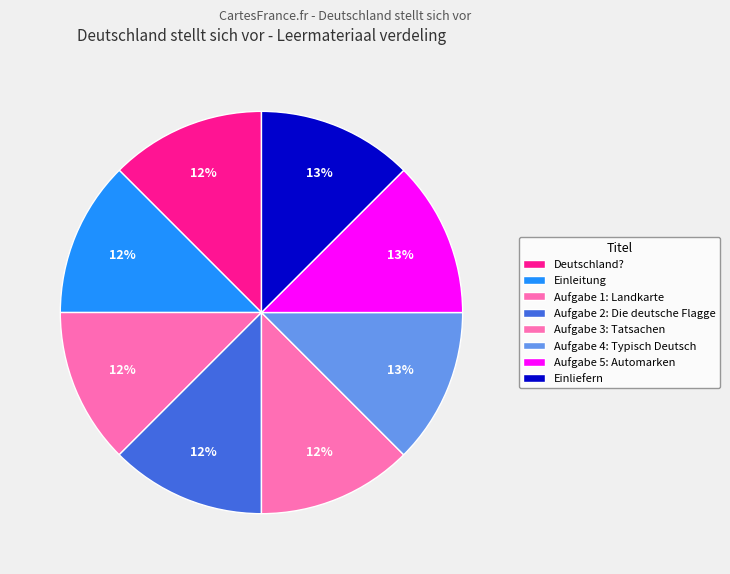

The Aufgabe 4: Typisch Deutsch slice represents 13% of the pie. True or false?

True